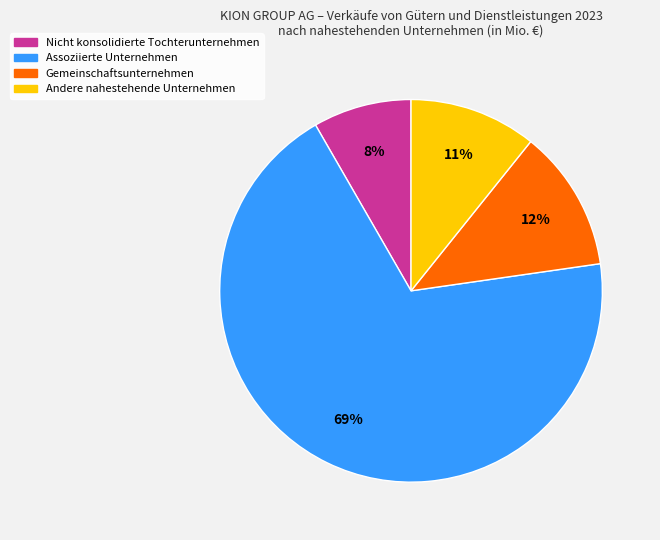

Approximately how many times larger is the value at Assoziierte Unternehmen compared to Gemeinschaftsunternehmen?

5.8